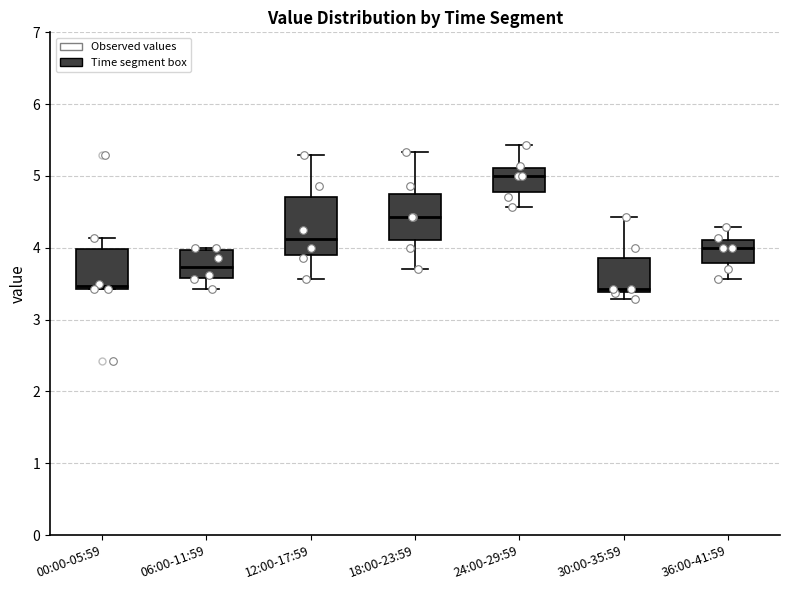

Which box is the tallest, from its lower edge to its upper edge?

12:00-17:59